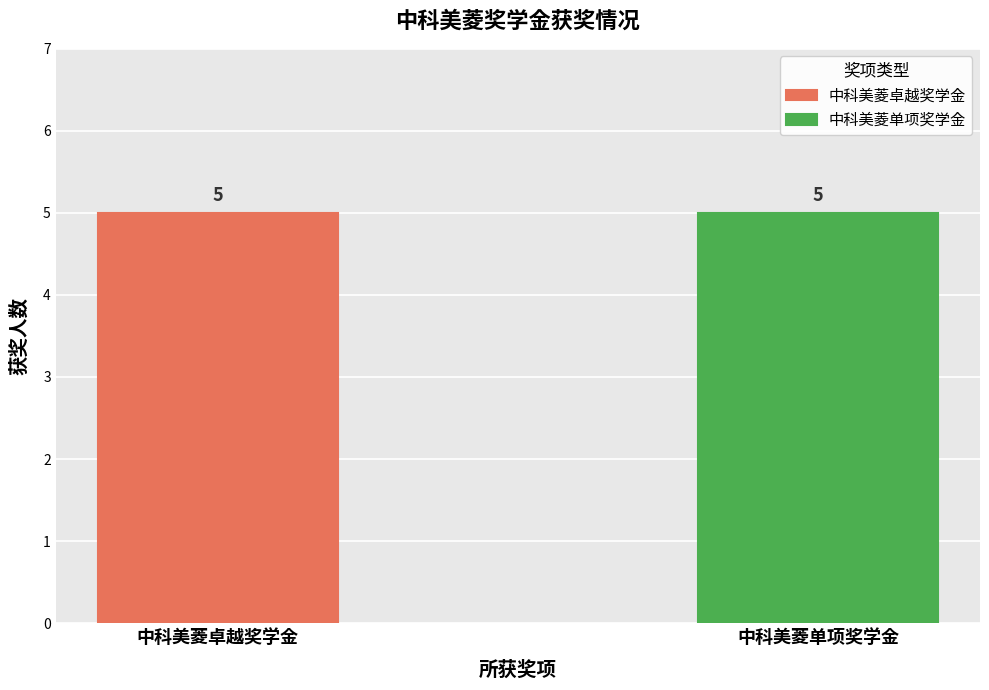

List the series in order of their overall mean, highest first.

中科美菱单项奖学金, 中科美菱卓越奖学金